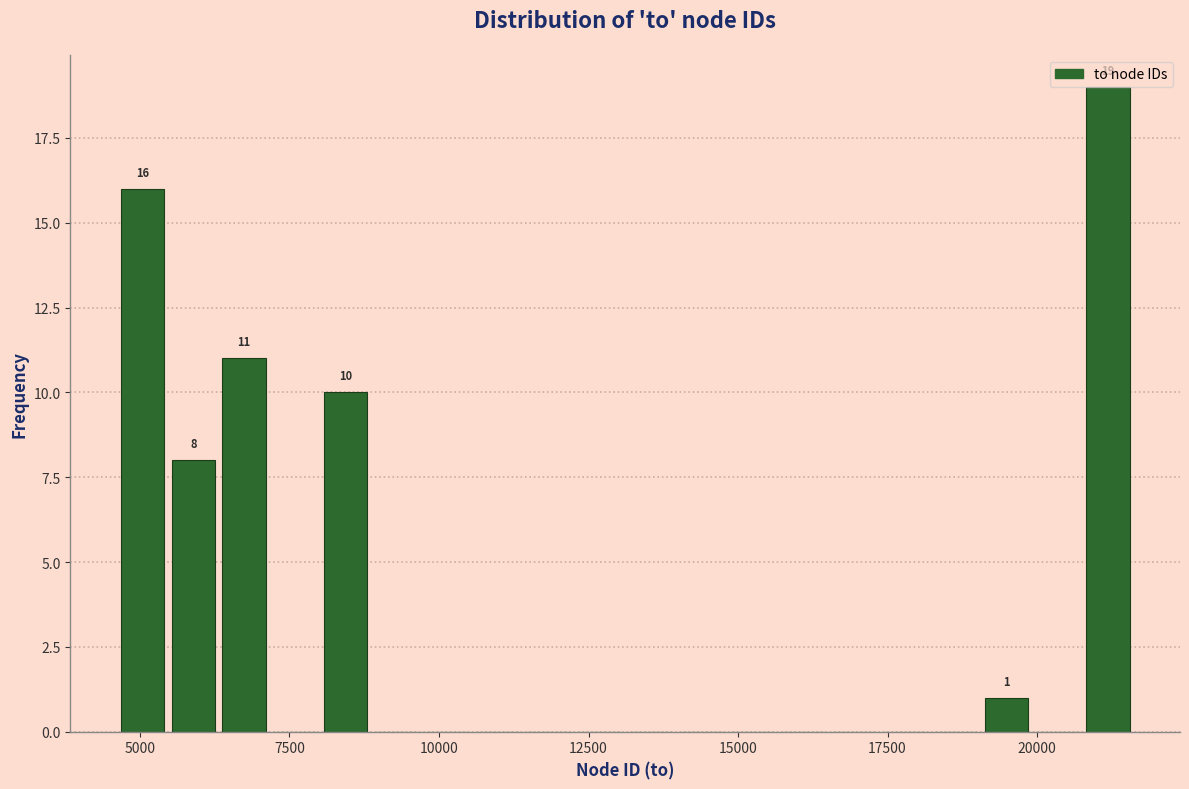

Around what value on the x-axis is the tallest bar? Give the approximate position of its centre, as read against the axis.

21000